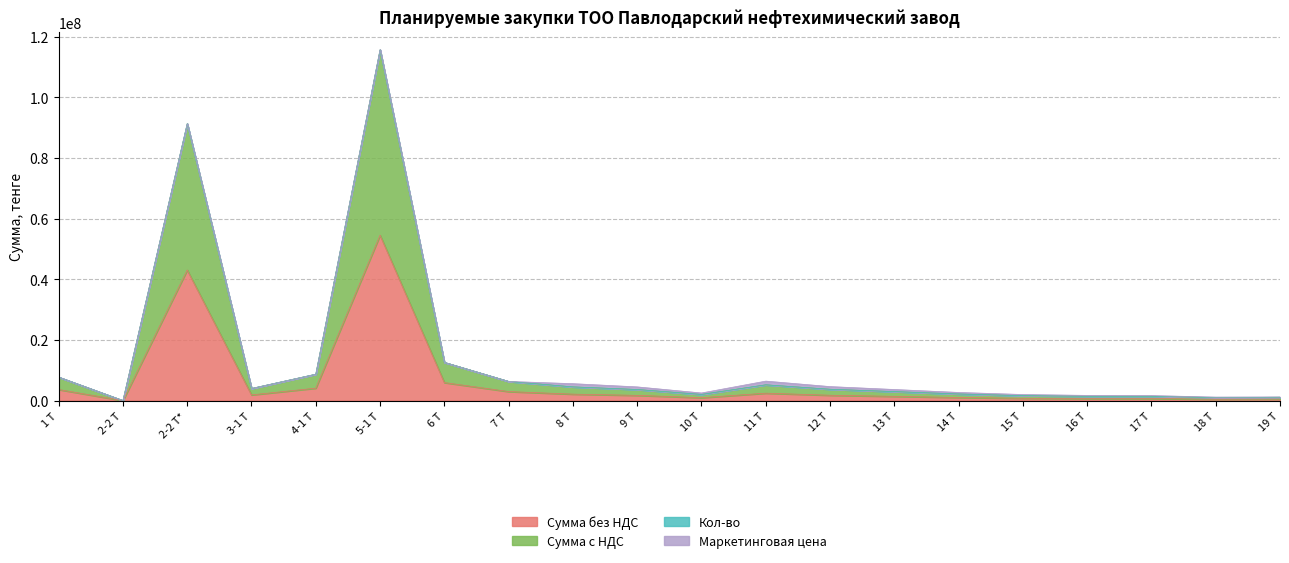

At which category is the sum across all series the highest?

5-1 Т